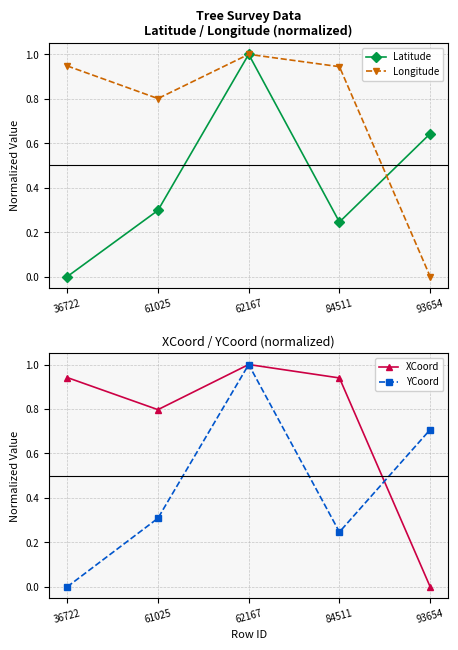

The XCoord series shows 0.9 at 36722. True or false?

True